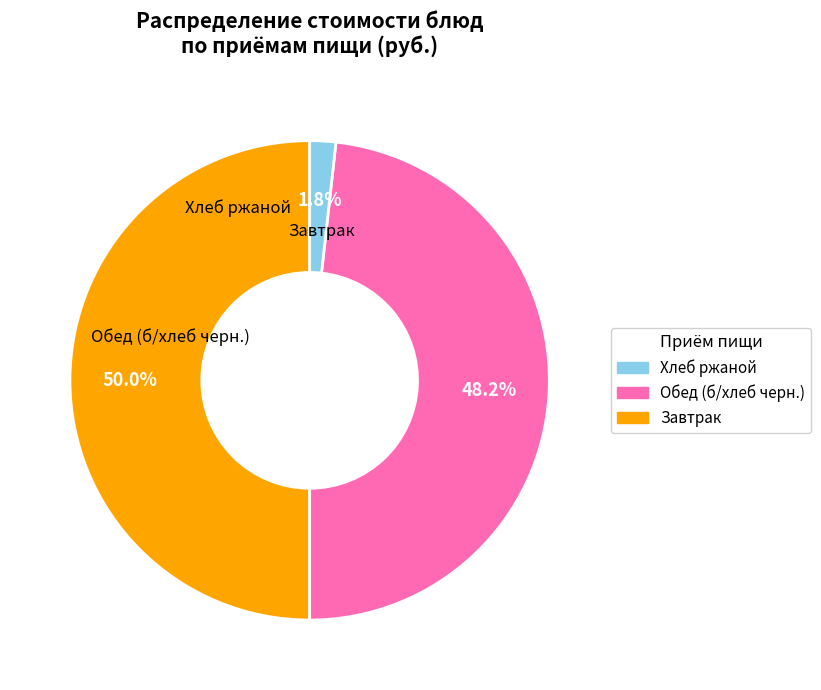

How many segments does this pie chart have?

3